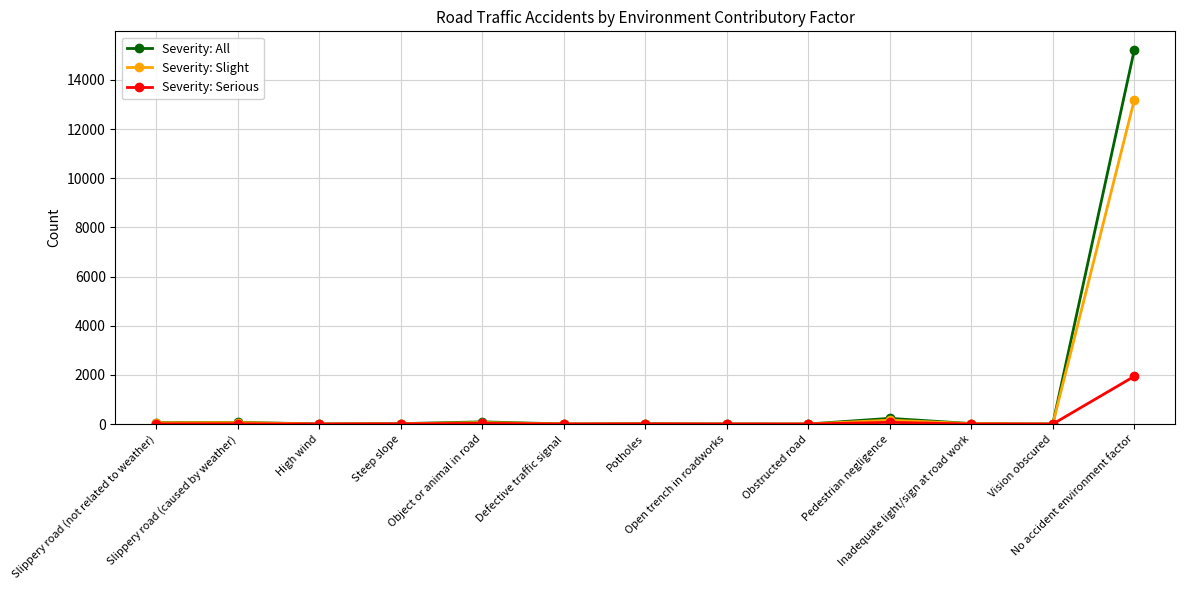

Which series has the largest total across all categories?

Severity: All